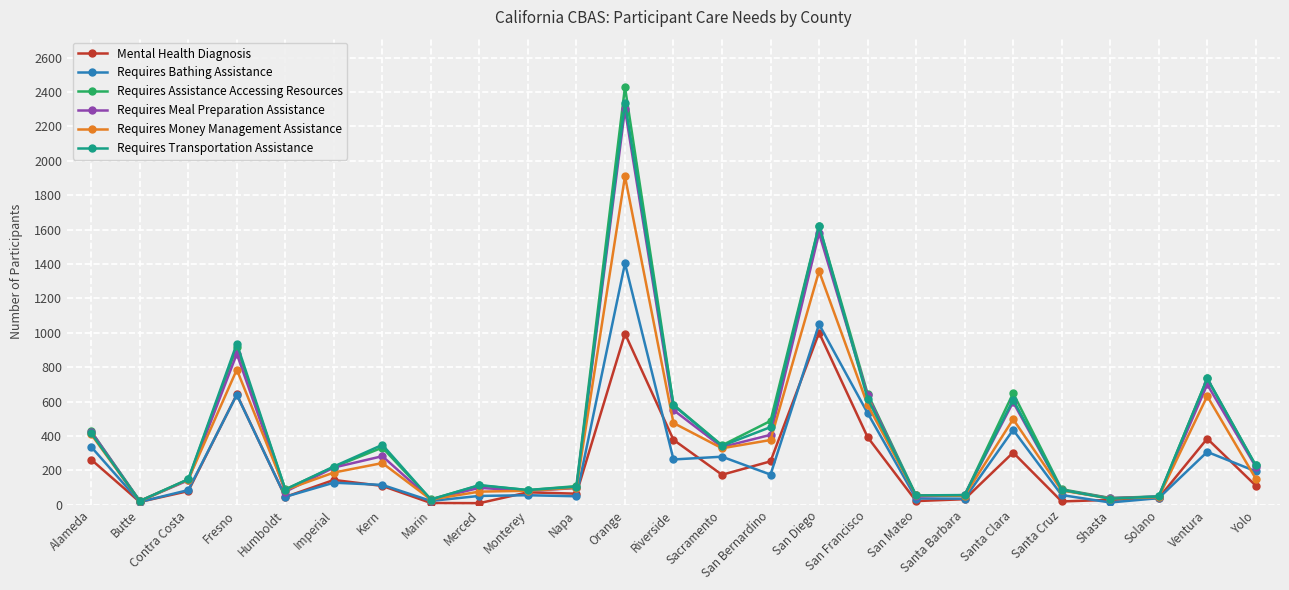

Which label corresponds to the largest value in the chart?

Orange